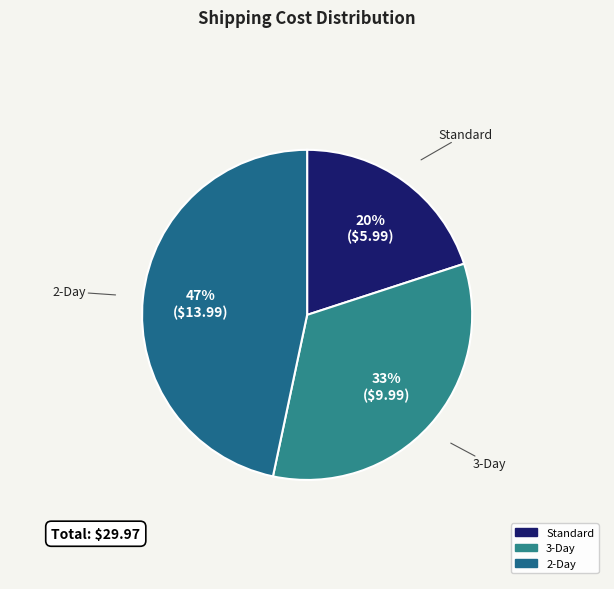

Is there any slice that represents more than half of the pie?

No